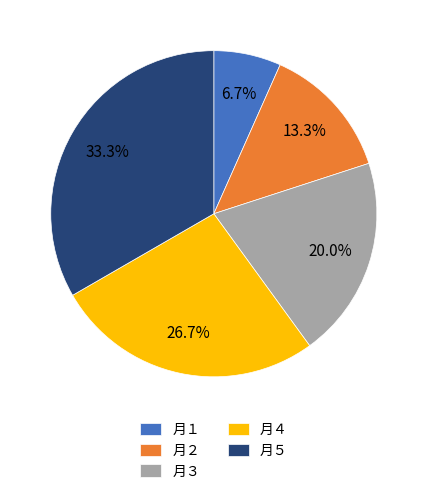

What is the largest slice in the pie chart?

月５